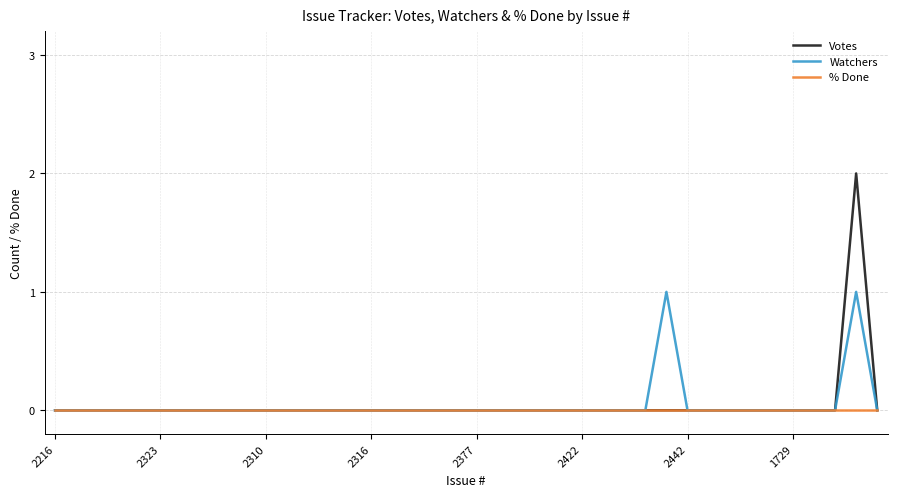

Which series has the widest spread of values?

Votes